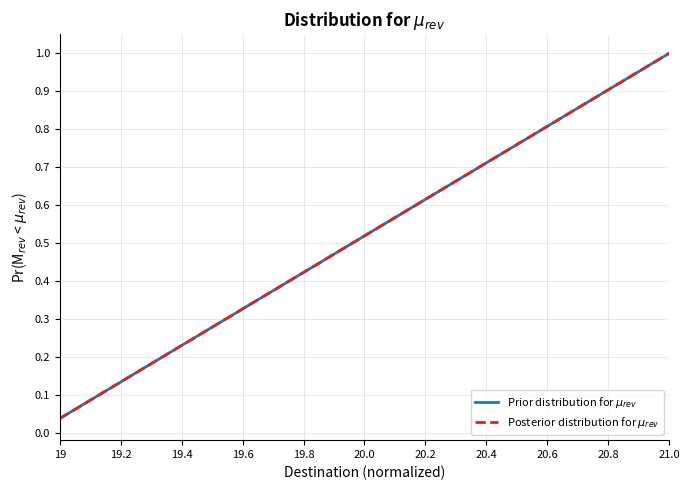

Does the chart have visible grid lines?

Yes